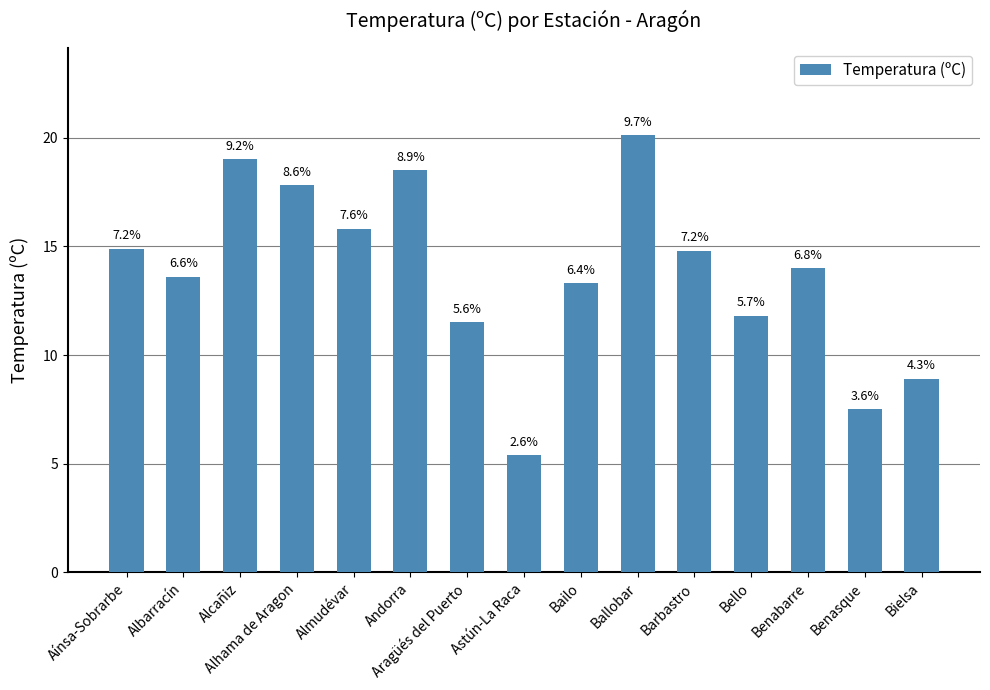

Between Andorra and Bello, which is larger?

Andorra